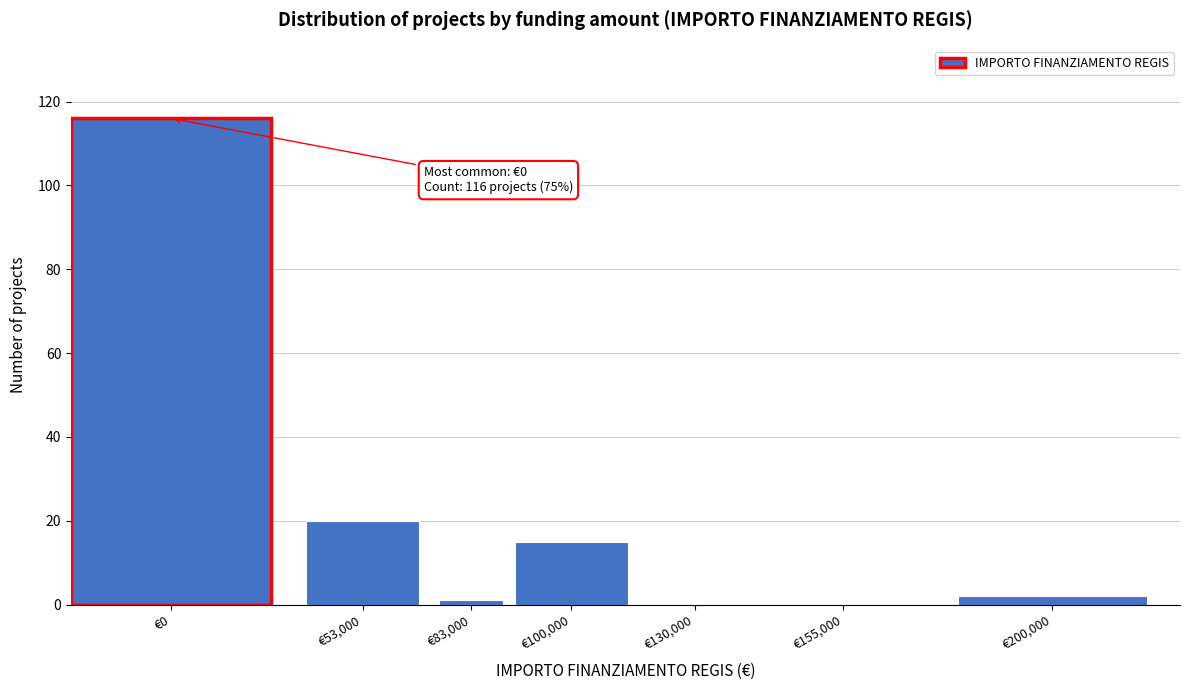

Reading right to left, transcribe all the data shown in this chart.

€200,000=2	€155,000=0	€130,000=0	€100,000=15	€83,000=1	€53,000=20	€0=116